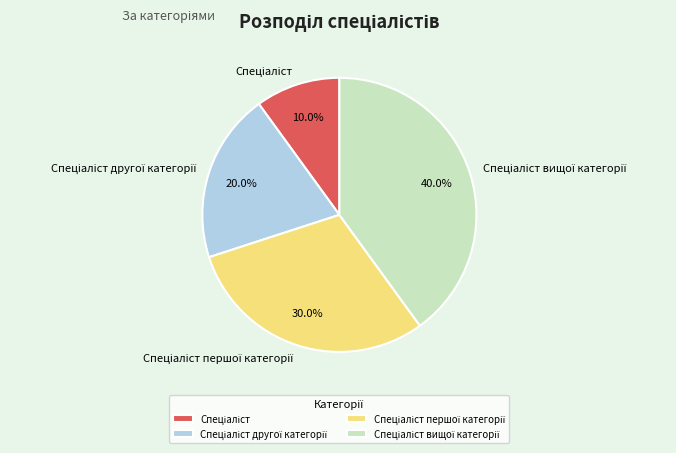

How many segments does this pie chart have?

4